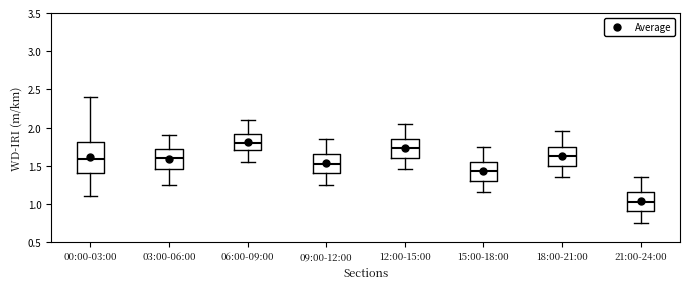

Comparing the boxes themselves (not the whiskers), which one is the tallest?

00:00-03:00